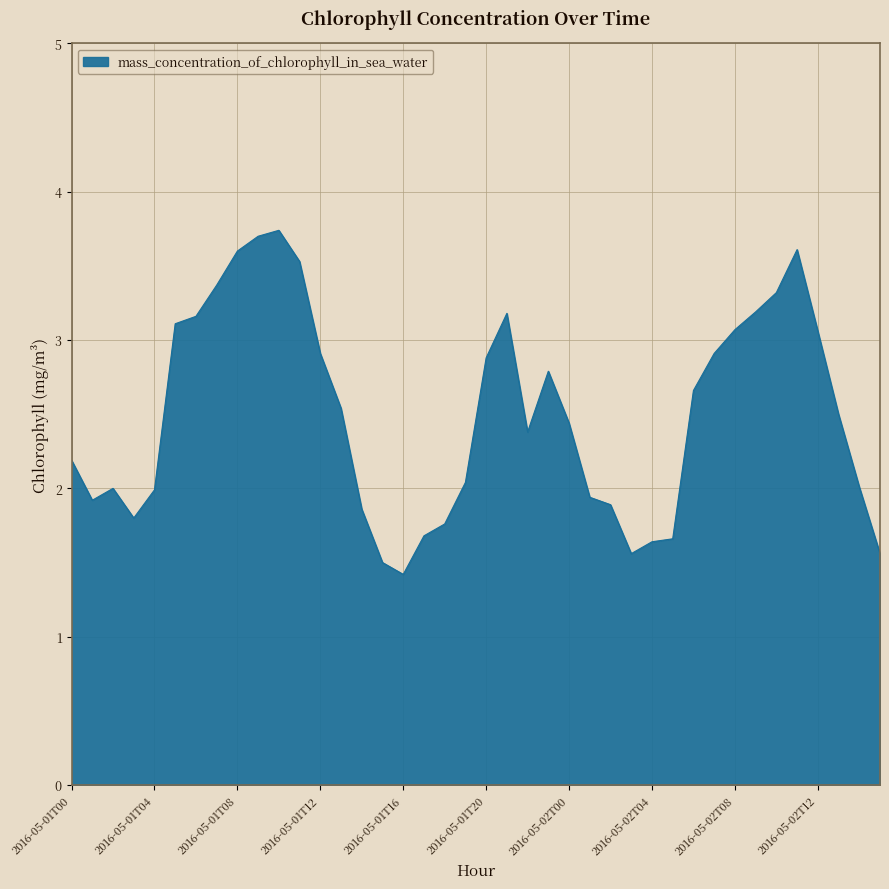

Reading right to left, list all the values displayed in this chart.

1.6	2.0	2.5	3.1	3.6	3.3	3.2	3.1	2.9	2.7	1.7	1.6	1.6	1.9	1.9	2.4	2.8	2.4	3.2	2.9	2.0	1.8	1.7	1.4	1.5	1.9	2.5	2.9	3.5	3.7	3.7	3.6	3.4	3.2	3.1	2.0	1.8	2.0	1.9	2.2